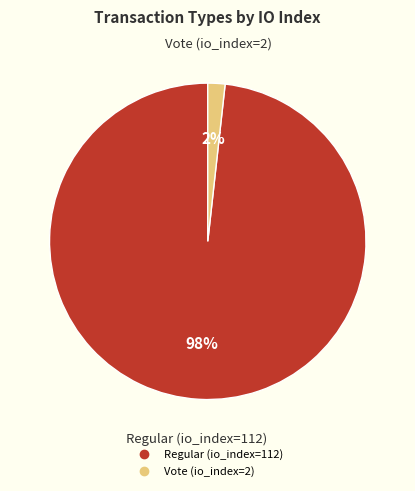

To the nearest percent, what is the difference between the Vote (io_index=2) and Regular (io_index=112) slice percentages?

96%